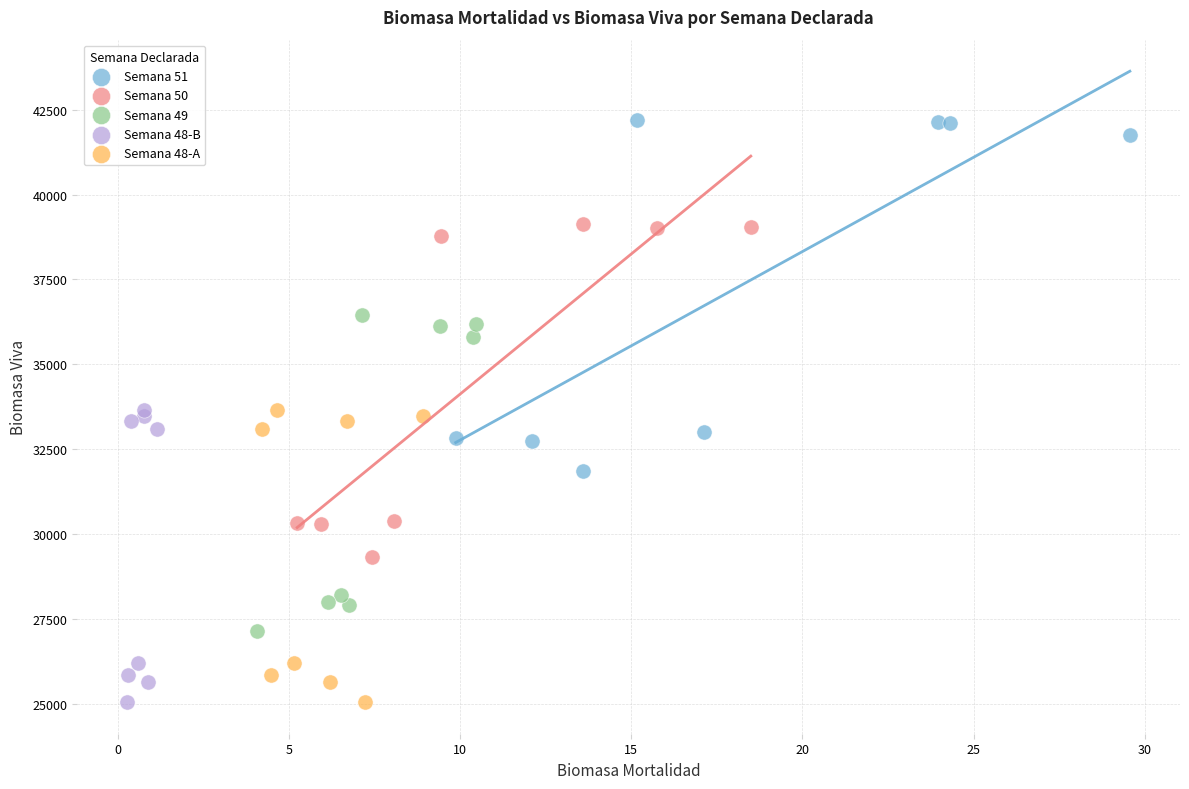

Which series reaches the maximum Y coordinate?

Semana 51